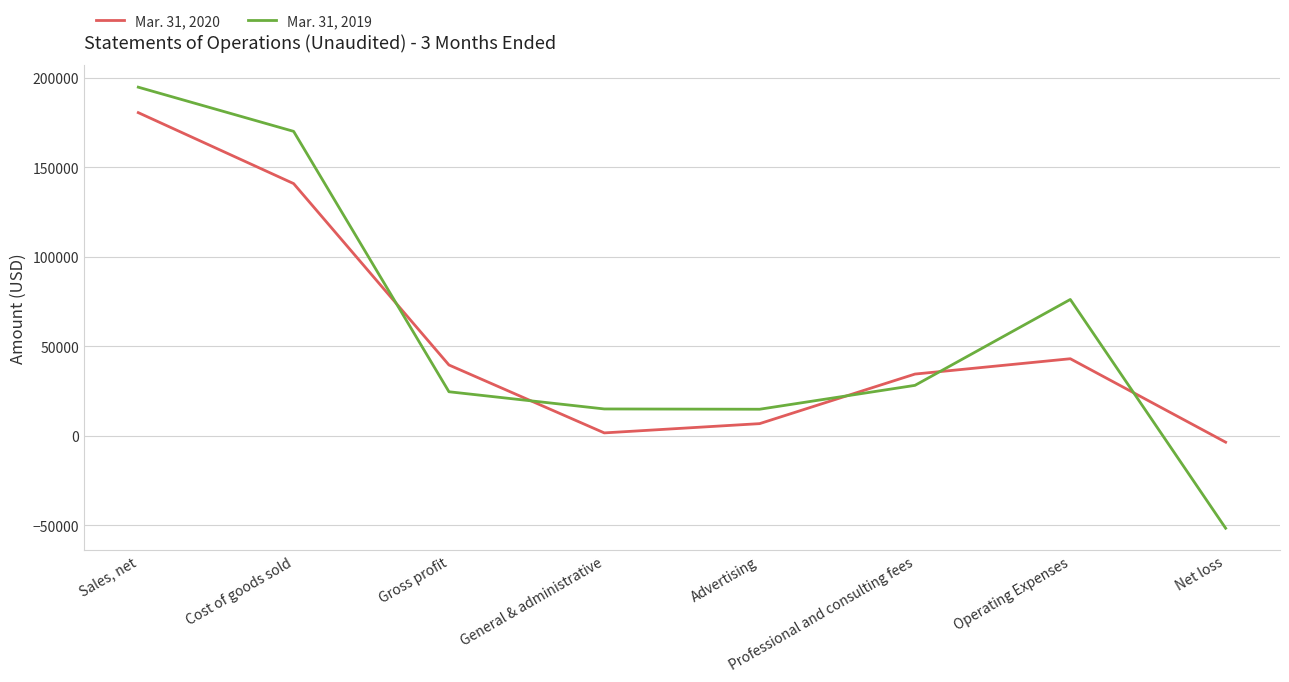

Between Sales, net and Operating Expenses, which series saw the biggest shift?

Mar. 31, 2020